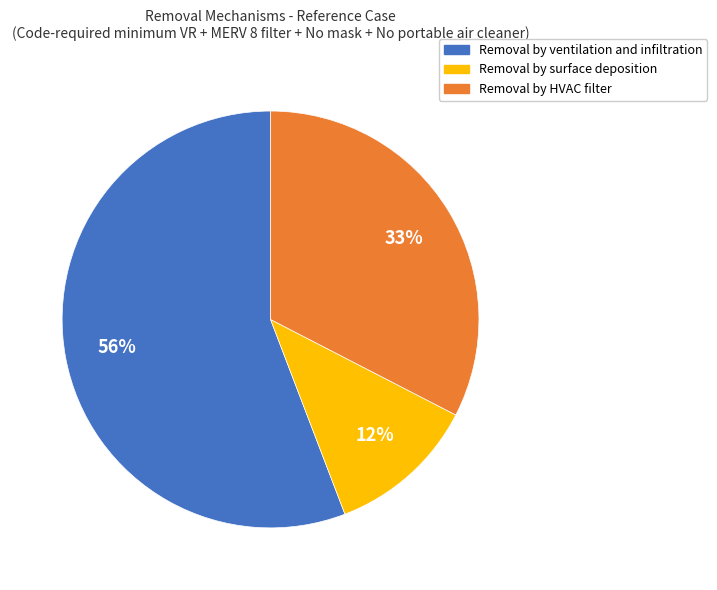

Count the number of slices in the pie.

3